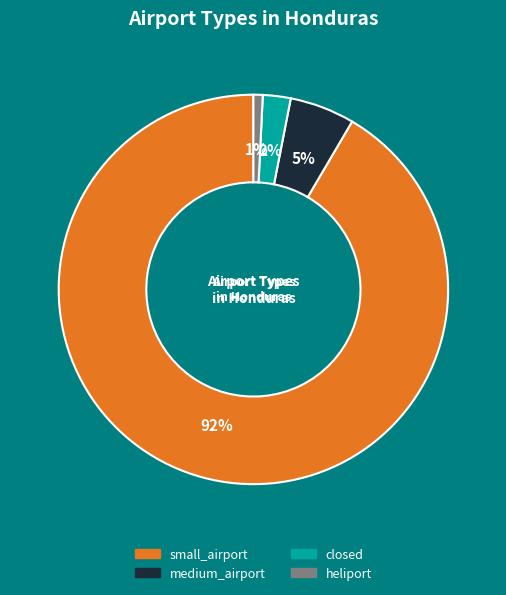

Which category accounts for the majority?

small_airport